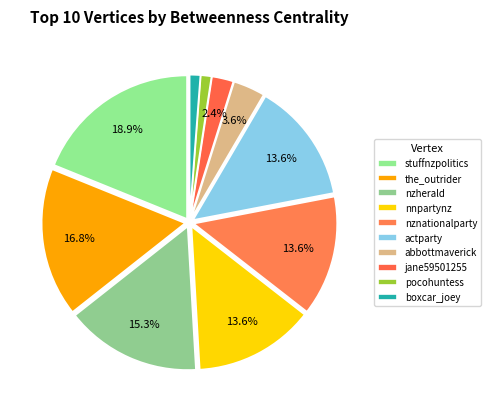

How many slices are in this pie chart?

10